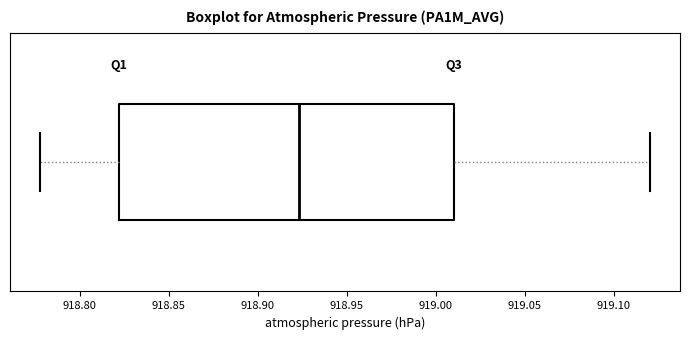

Transcribe this box plot: give where the median line is, the range the box spans, and where the two whiskers end, as read against the x-axis. The values are not printed on the chart, so give them approximately, as read against the axis.

median 918.925, box 918.820 to 919.010, whiskers 918.780 to 919.120